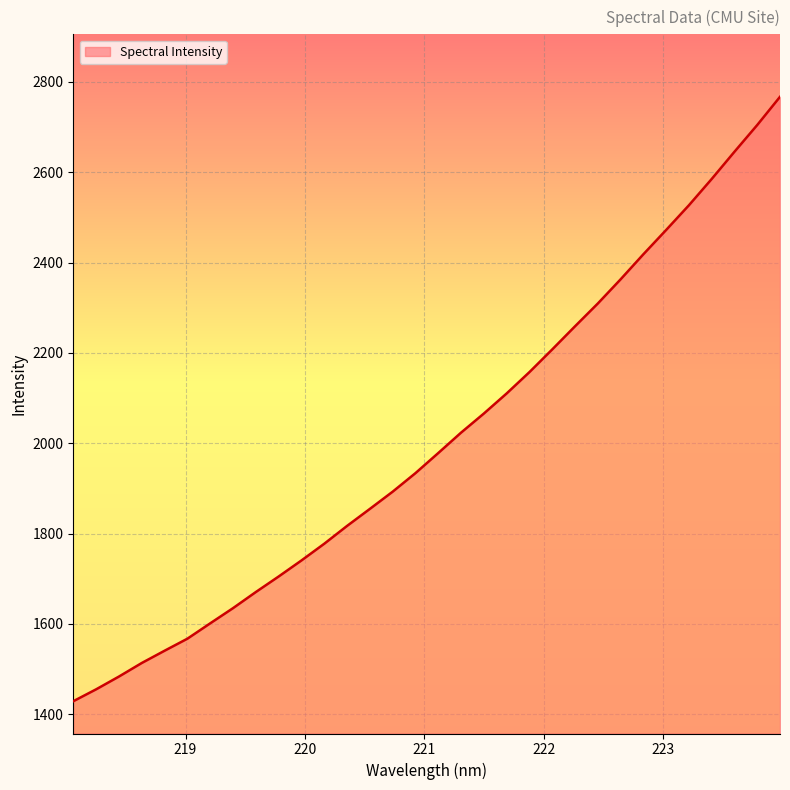

How many lines are shown in the chart?

1